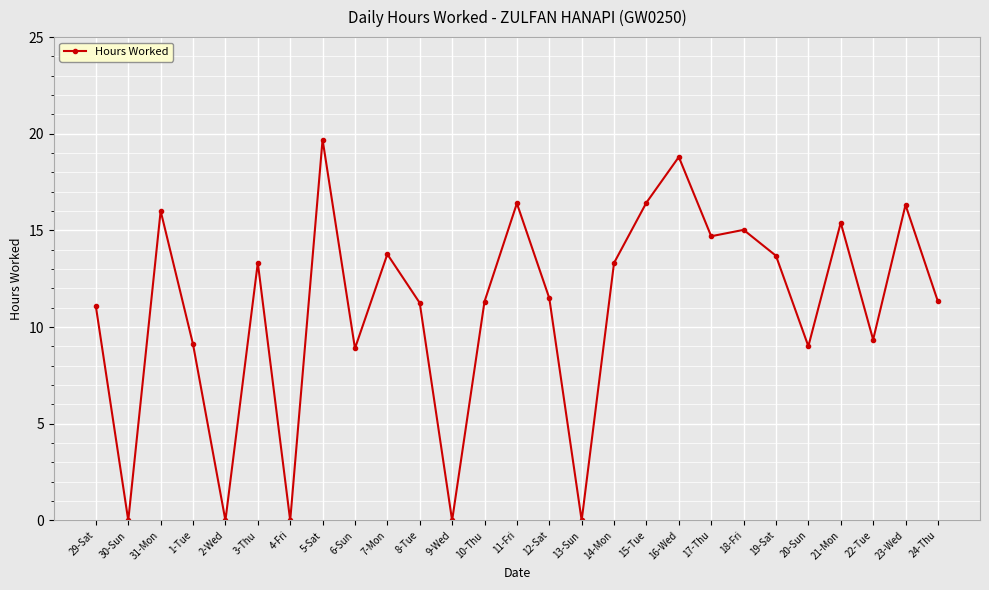

What is the average value?

11.0